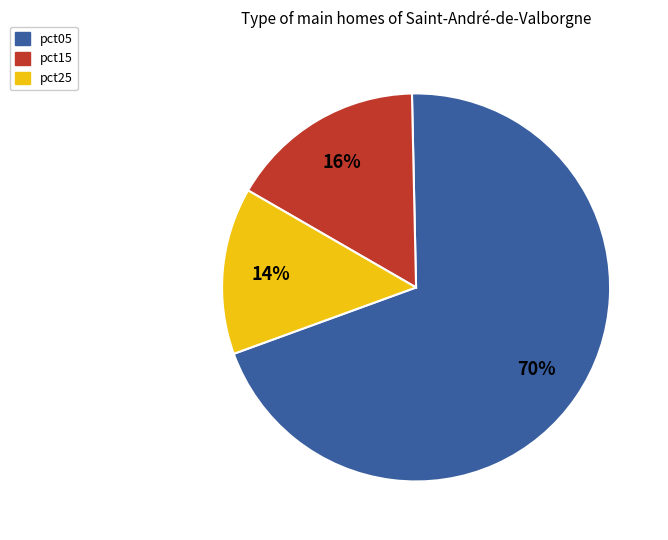

To the nearest percent, what is the average slice percentage?

33%